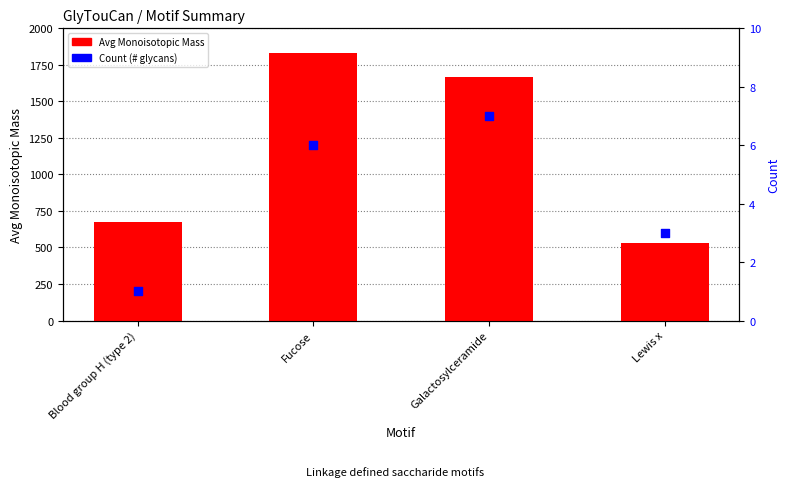

Is the value of Avg Monoisotopic Mass at Fucose greater than the value of Count at Blood group H (type 2)?

Yes